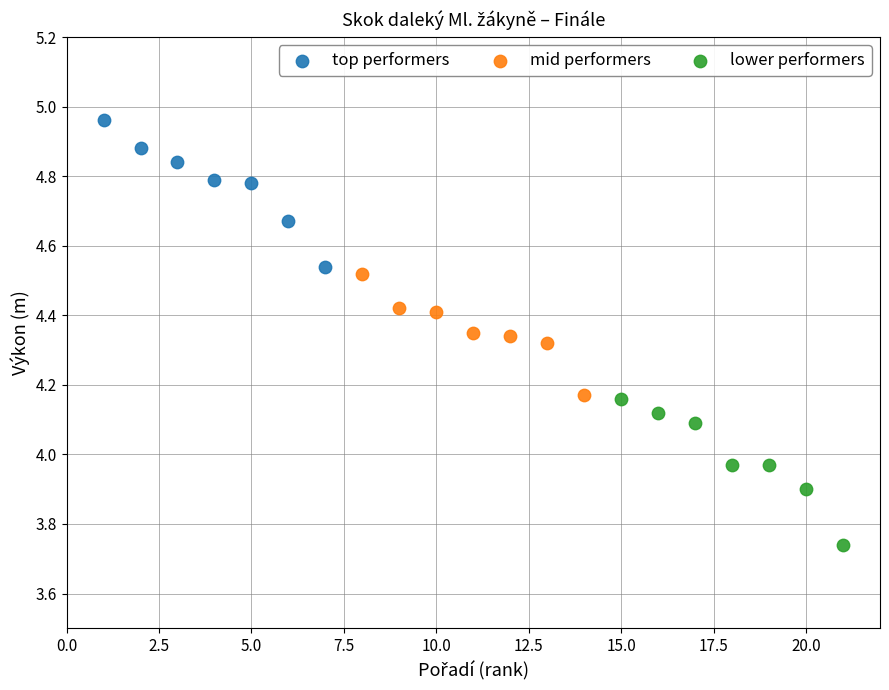

Which series contains the lowest Y value?

lower performers